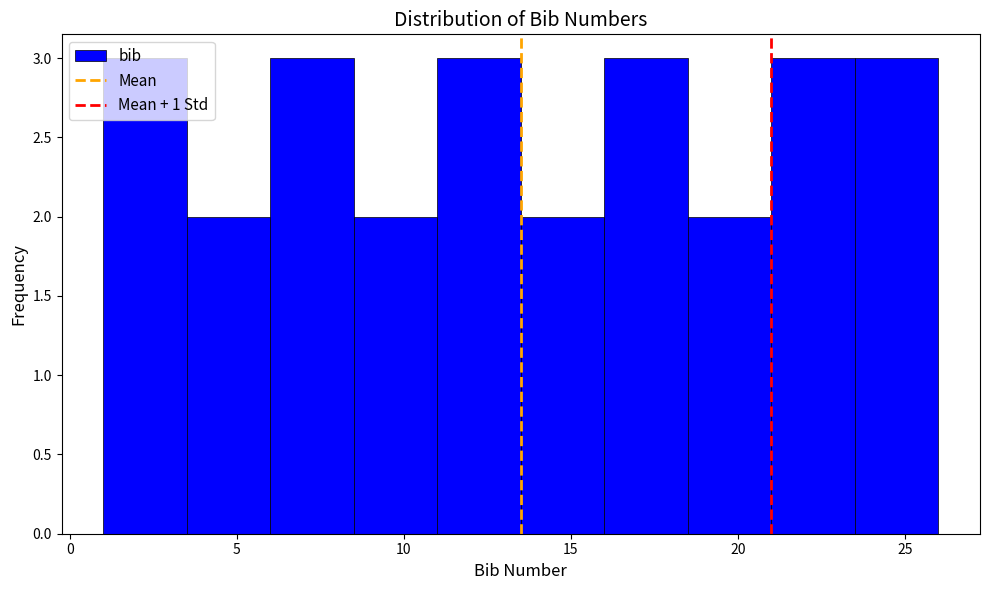

What is the height of the bar covering 23.5 to 26.0 on the x-axis? The values are not printed on the chart, so give them approximately, as read against the axis.

3